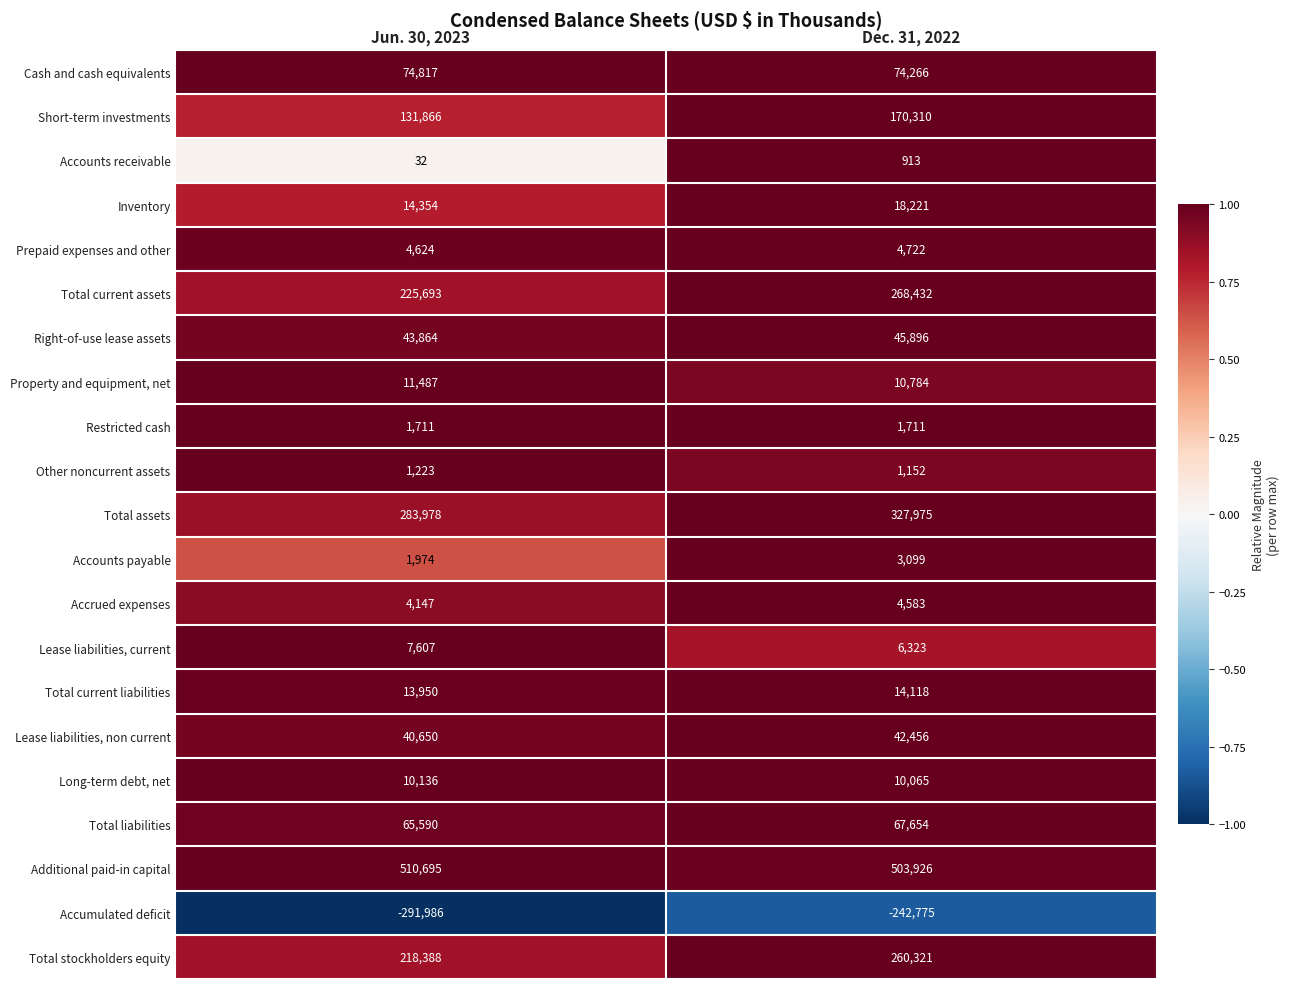

Which category has the highest value across all series?

Jun. 30, 2023